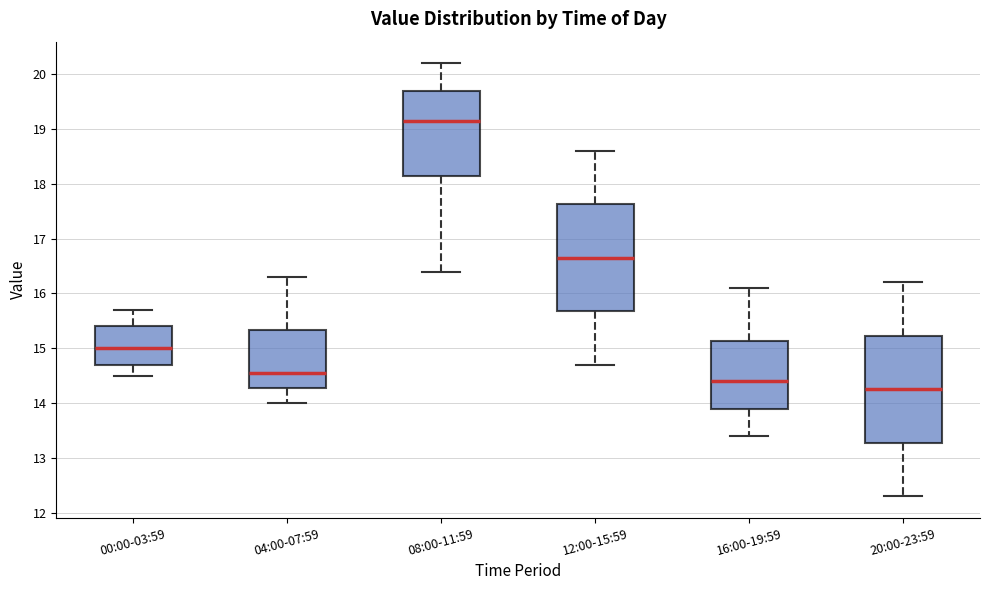

Reading left to right, read every box against the y-axis: the position of its median line, the range the box covers, and the ends of its whiskers. The values are not printed on the chart, so give them approximately, as read against the axis.

00:00-03:59: median 15.0, box 14.7 to 15.4, whiskers 14.5 to 15.7
04:00-07:59: median 14.6, box 14.3 to 15.3, whiskers 14.0 to 16.3
08:00-11:59: median 19.2, box 18.2 to 19.7, whiskers 16.4 to 20.2
12:00-15:59: median 16.7, box 15.7 to 17.6, whiskers 14.7 to 18.6
16:00-19:59: median 14.4, box 13.9 to 15.1, whiskers 13.4 to 16.1
20:00-23:59: median 14.3, box 13.3 to 15.2, whiskers 12.3 to 16.2